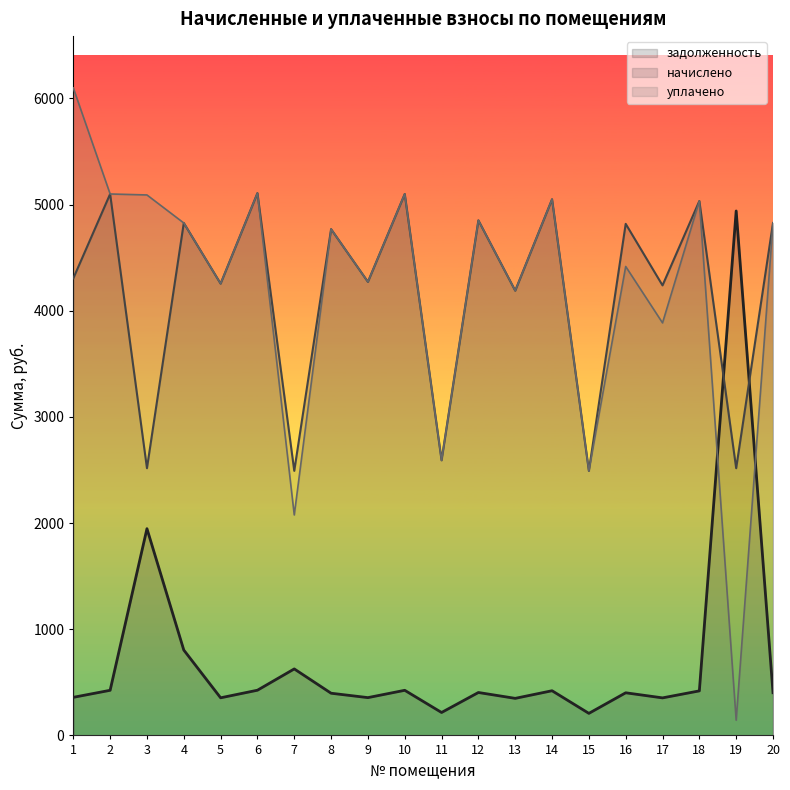

List the labels in order of начислено value, largest first.

6, 2, 10, 14, 18, 12, 4, 20, 16, 8, 1, 9, 5, 17, 13, 11, 3, 19, 7, 15